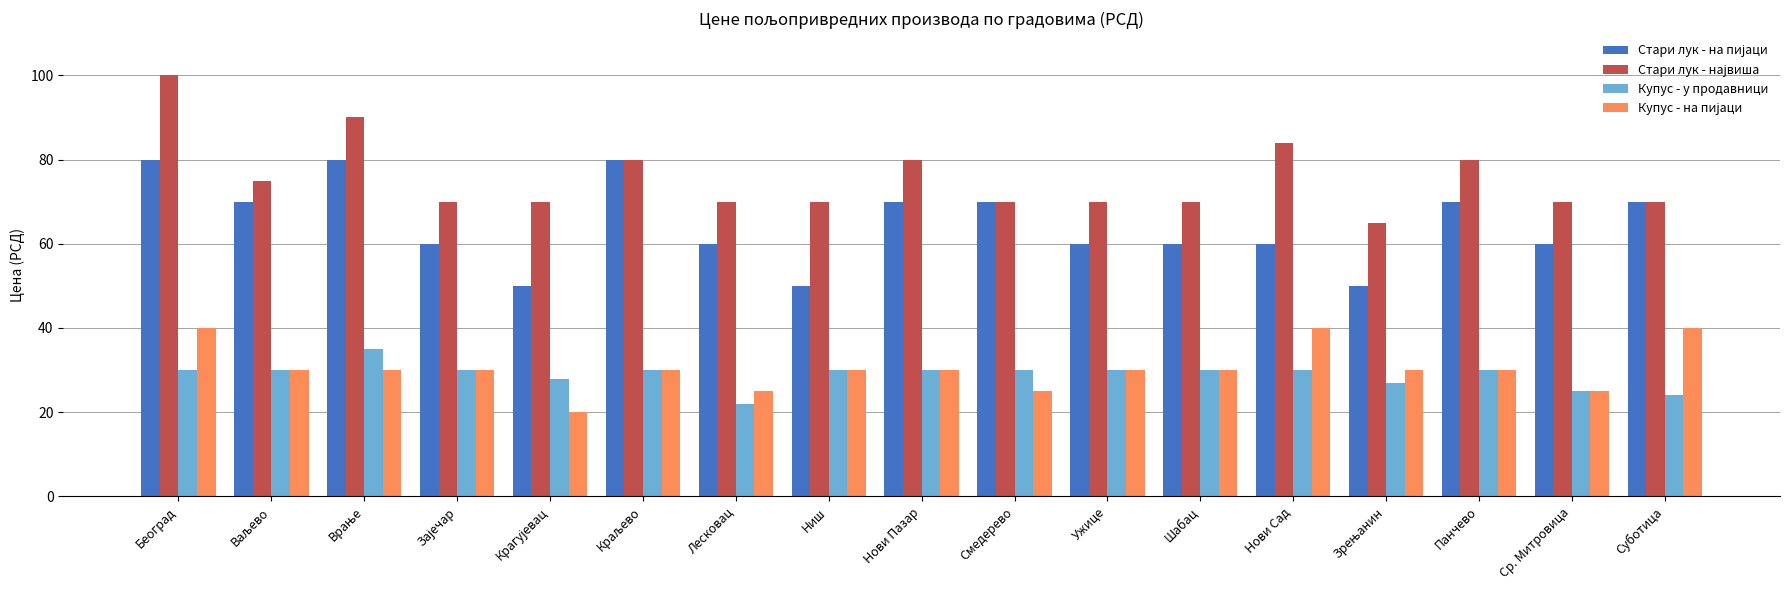

What position from the right is Лесковац?

11